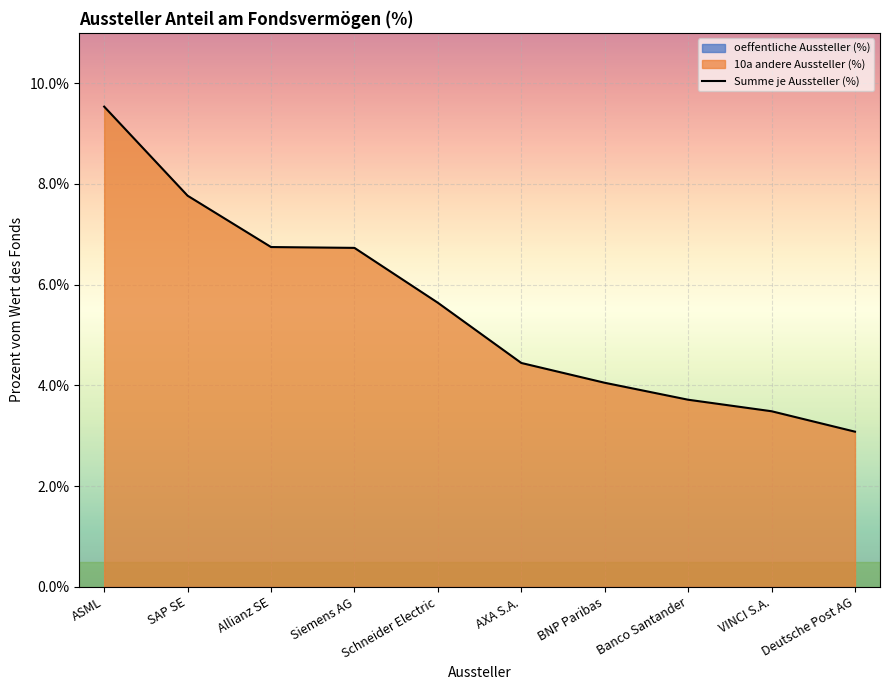

Reading right to left, what are all the values shown in this chart?

Deutsche Post AG=3.1	VINCI S.A.=3.5	Banco Santander=3.7	BNP Paribas=4.1	AXA S.A.=4.4	Schneider Electric=5.6	Siemens AG=6.7	Allianz SE=6.7	SAP SE=7.8	ASML=9.5